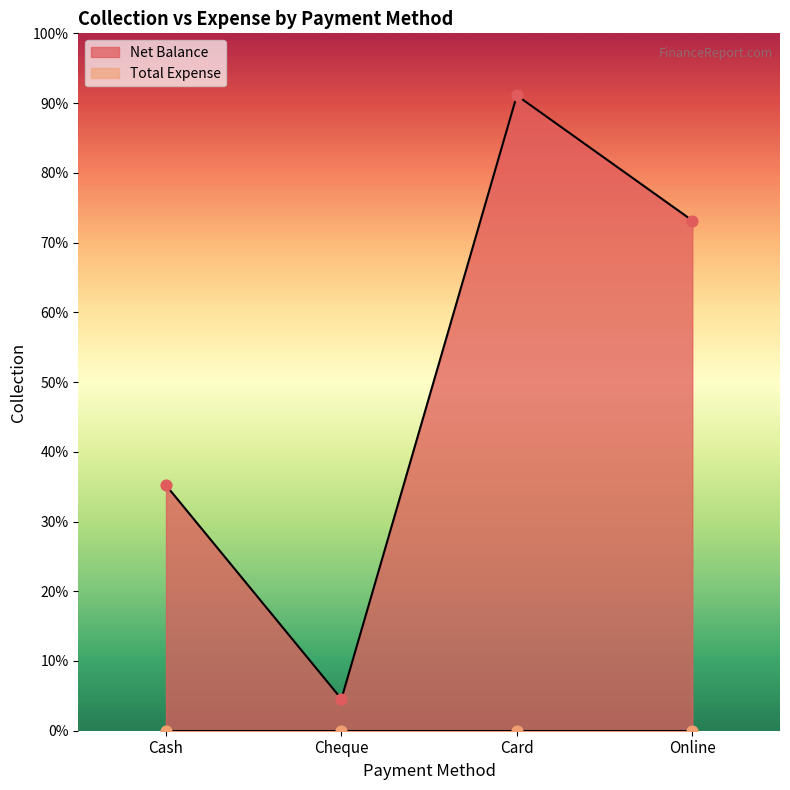

What is the ratio of the value at Cash to the value at Card?

0.4